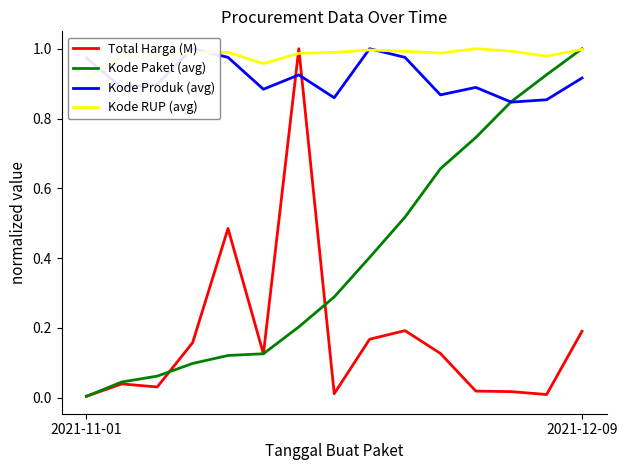

How many data points does each series have?

15